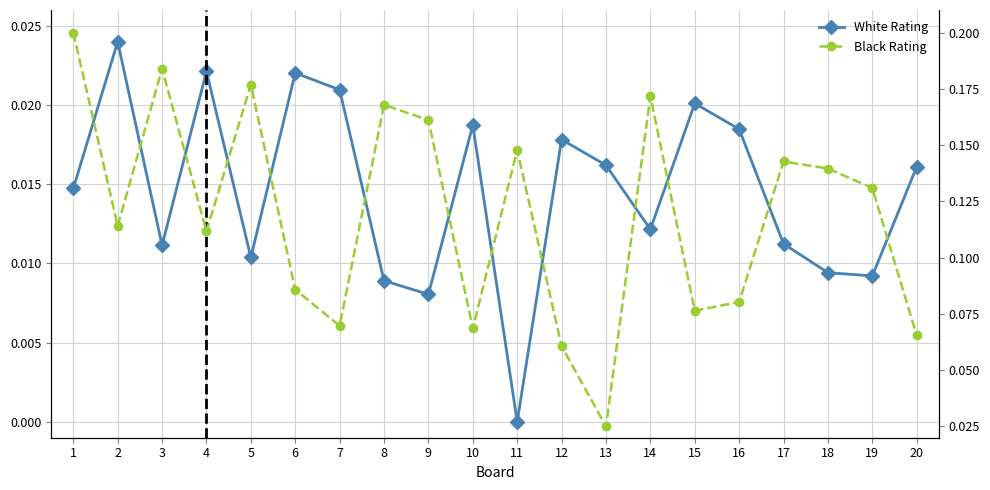

Rank the series by their average value, from highest to lowest.

Black Rating, White Rating